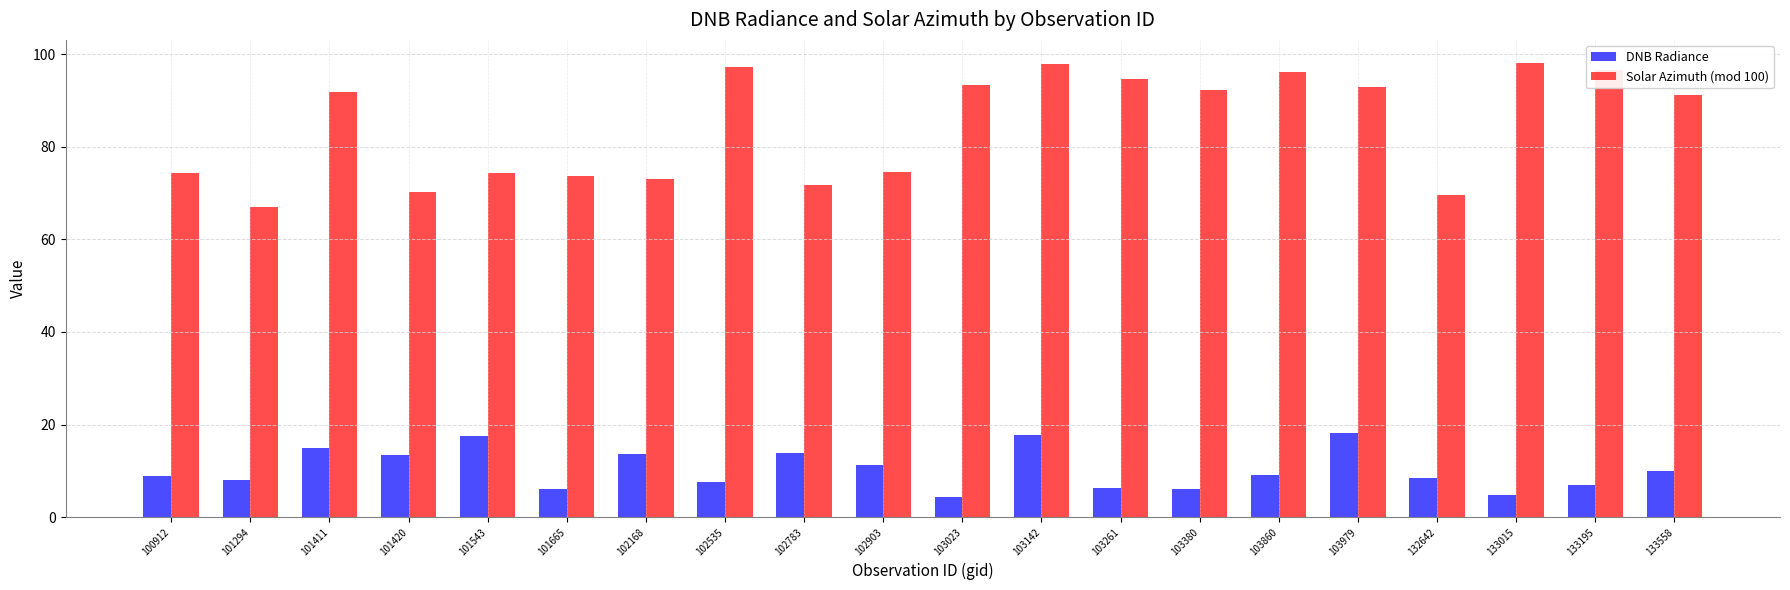

How many categories are shown in the chart?

20